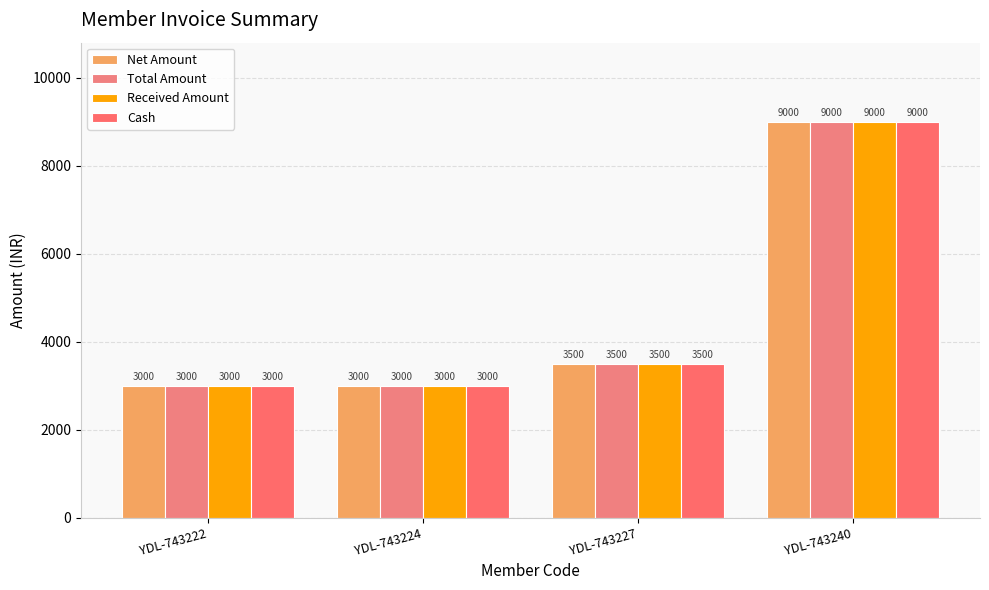

Reading left to right, what are all the values shown in this chart?

Net Amount: 3000	3000	3500	9000
Total Amount: 3000	3000	3500	9000
Received Amount: 3000	3000	3500	9000
Cash: 3000	3000	3500	9000